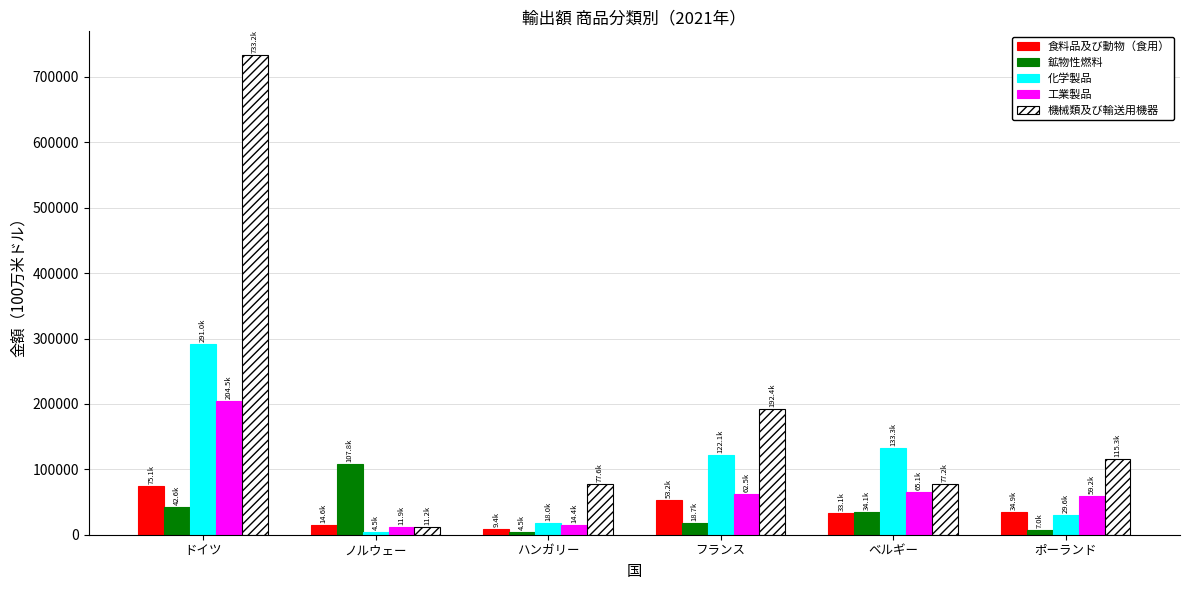

Read the 食料品及び動物（食用） value at ノルウェー, to the nearest 100.

14600